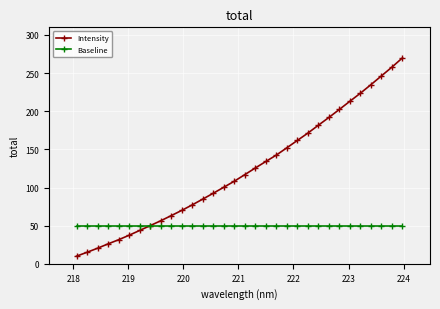

List the series in order of their overall mean, highest first.

Intensity, Baseline